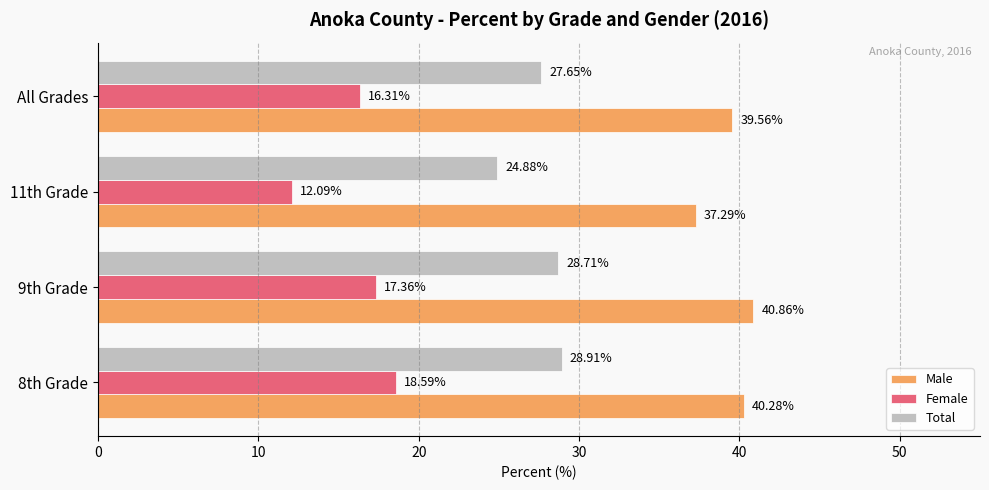

Rank the series by their average value, from lowest to highest.

Female, Total, Male